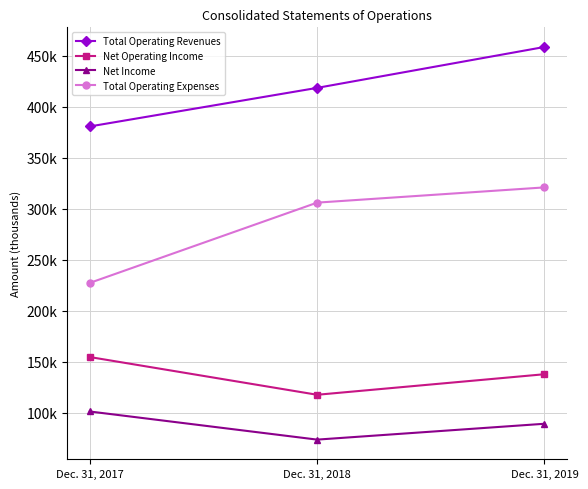

The value of Total Operating Expenses at Dec. 31, 2018 is 194538. True or false?

False